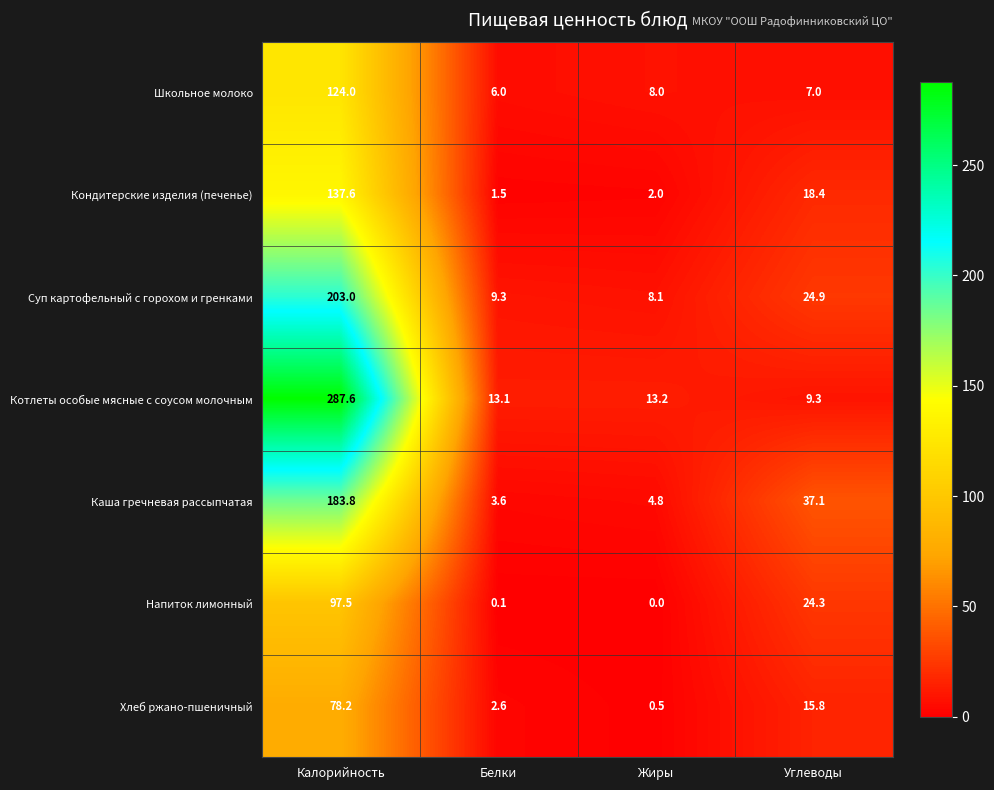

At which category is the sum across all series the highest?

Калорийность